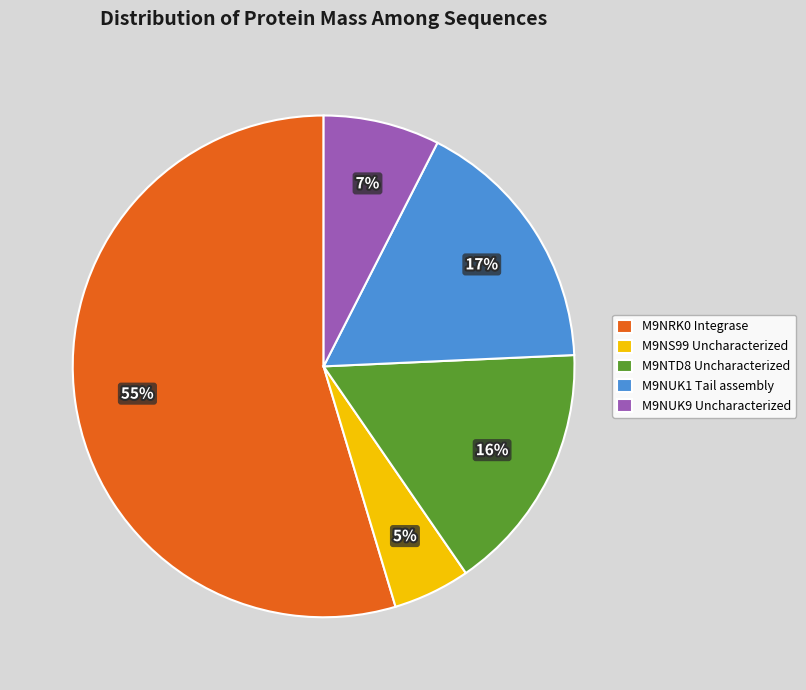

Rank the categories by value from lowest to highest.

M9NS99 Uncharacterized, M9NUK9 Uncharacterized, M9NTD8 Uncharacterized, M9NUK1 Tail assembly, M9NRK0 Integrase